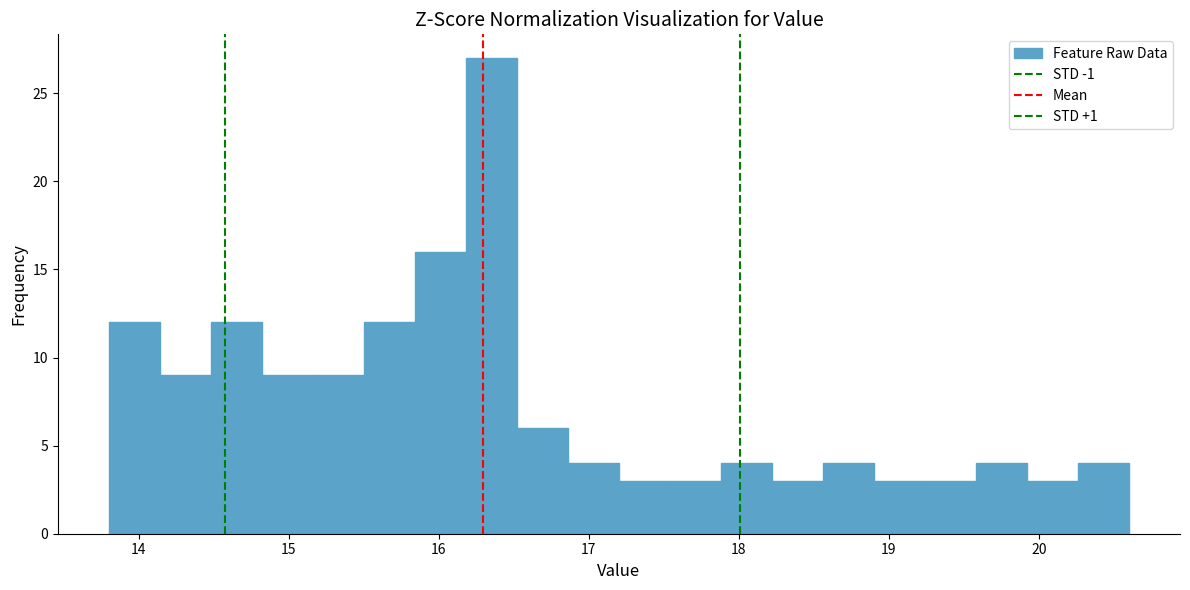

Read against the x-axis, roughly where is the centre of the tallest bar?

16.4